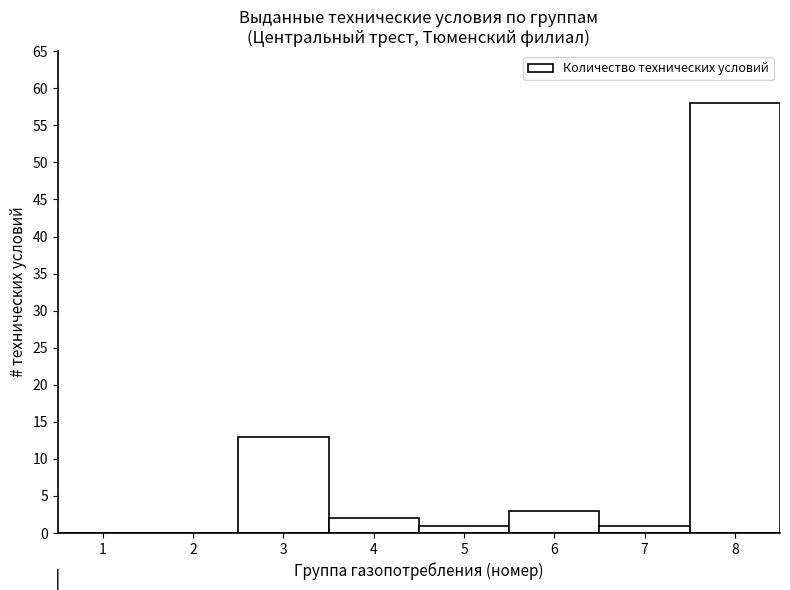

Reading left to right, transcribe all the data shown in this chart.

1=0	2=0	3=13	4=2	5=1	6=3	7=1	8=58